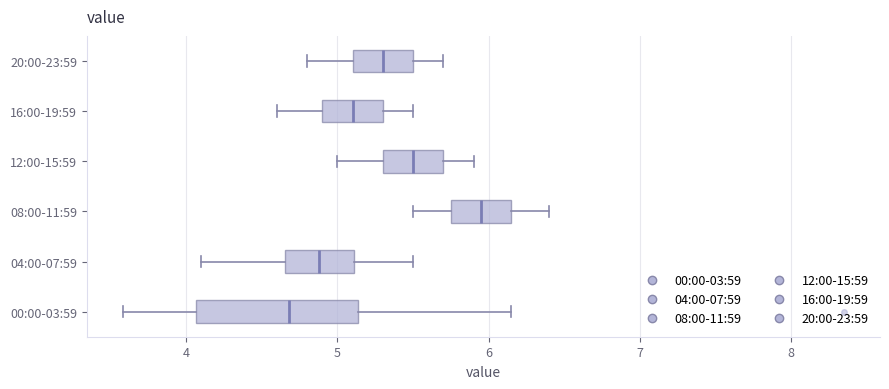

Which box has the furthest to the left median line?

00:00-03:59